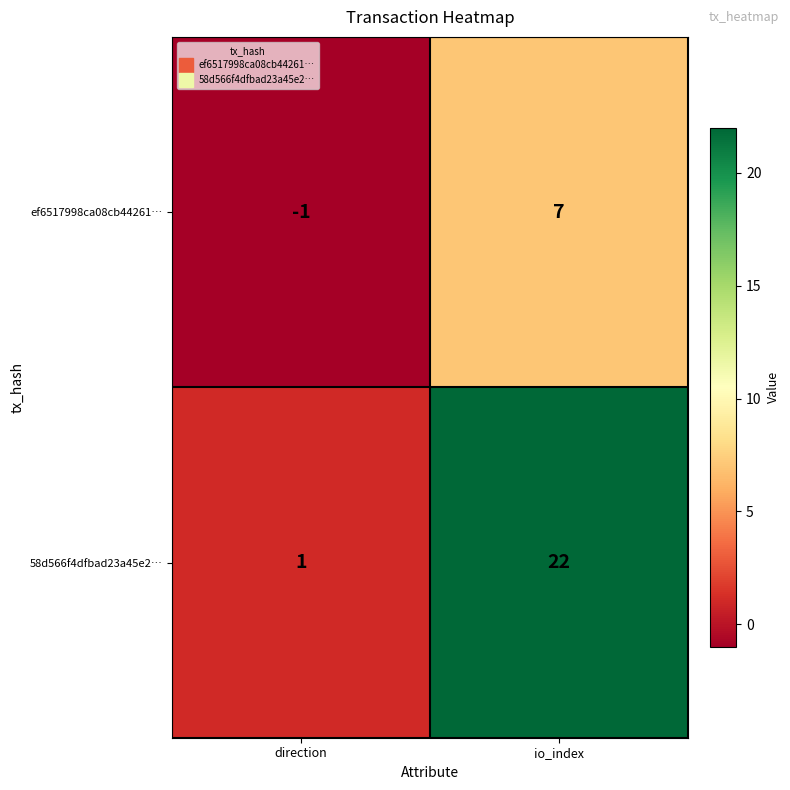

Which series has the widest spread of values?

58d566f4dfbad23a45e2…